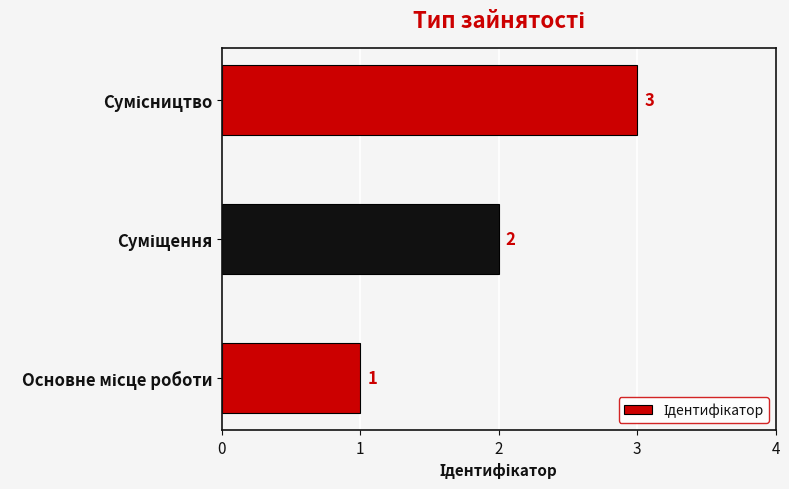

What is the sum of all values?

6